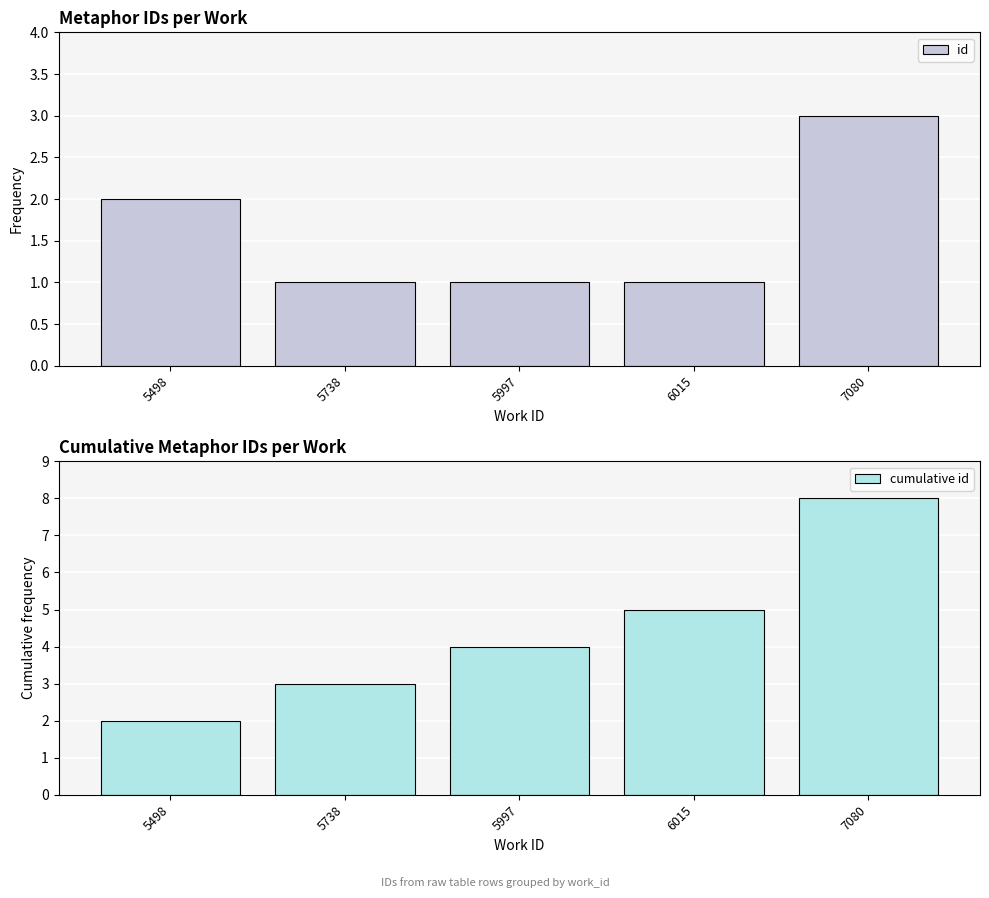

The value of id at 5498 is 1. True or false?

False